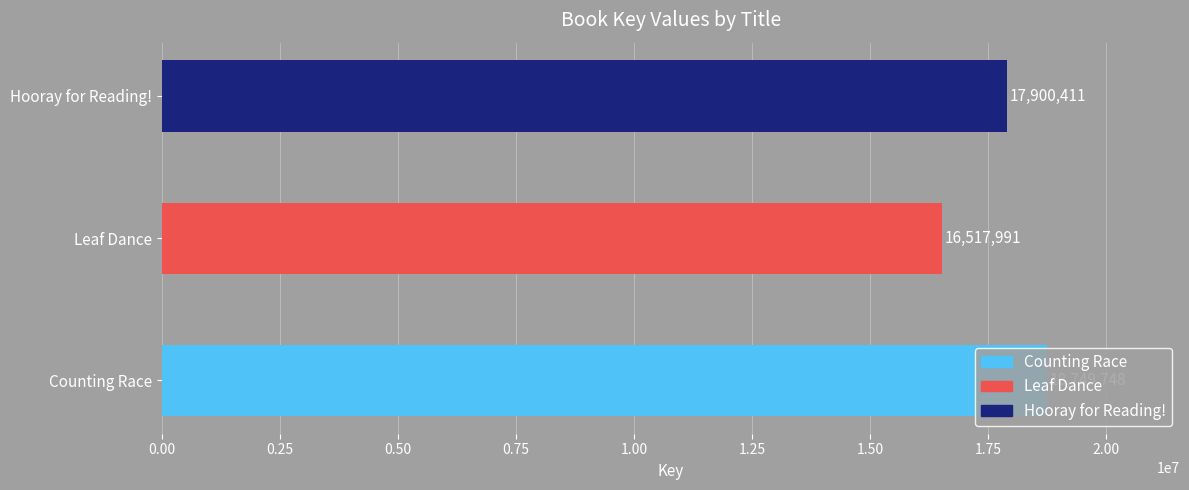

Where is the data nearest to the value 17633869?

Hooray for Reading!